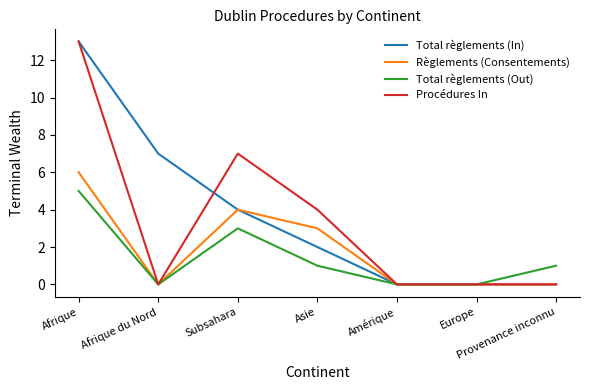

Which label corresponds to the largest value in the chart?

Afrique